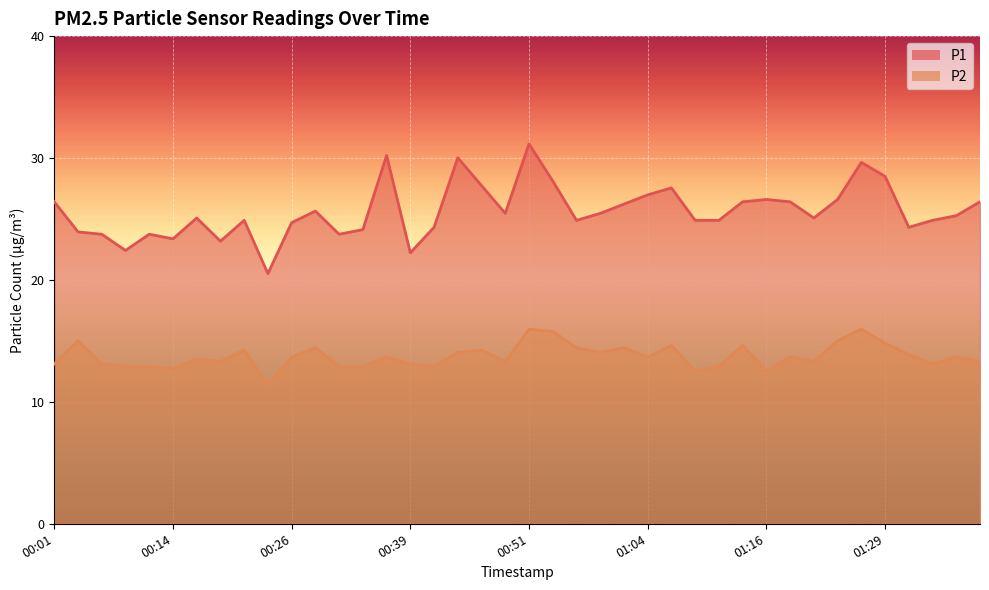

What is the label of the 7th point from the left?

00:16